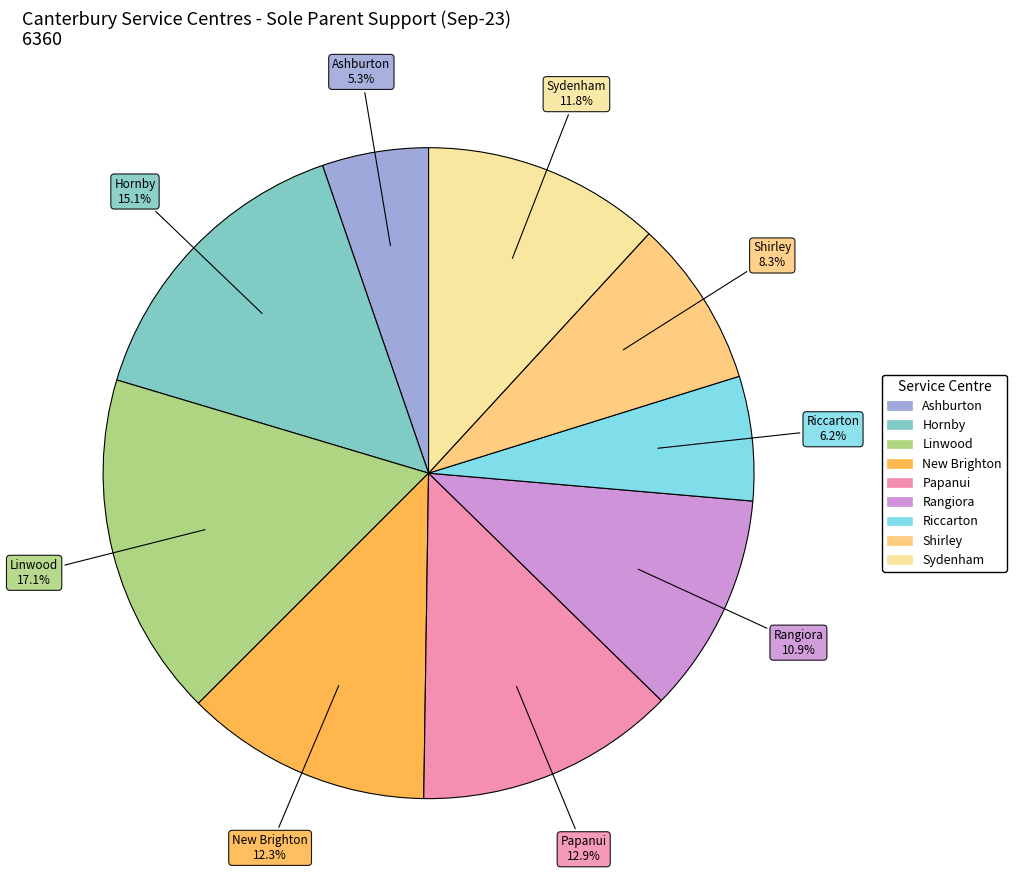

Is Linwood the majority of the pie?

No